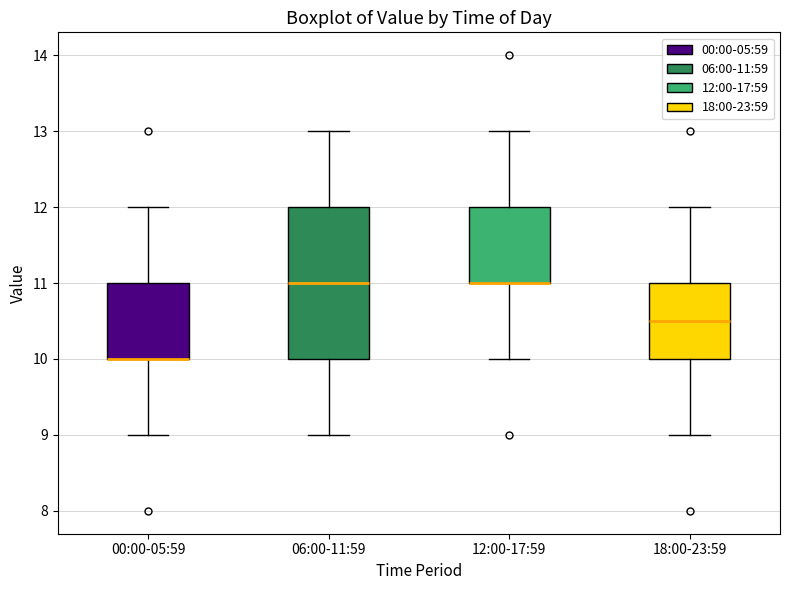

Reading left to right, read every box against the y-axis: the position of its median line, the range the box covers, and the ends of its whiskers. The values are not printed on the chart, so give them approximately, as read against the axis.

00:00-05:59: median 10.0 (drawn on the box's lower edge), box 10.0 to 11.0, whiskers 9.0 to 12.0
06:00-11:59: median 11.0, box 10.0 to 12.0, whiskers 9.0 to 13.0
12:00-17:59: median 11.0 (drawn on the box's lower edge), box 11.0 to 12.0, whiskers 10.0 to 13.0
18:00-23:59: median 10.5, box 10.0 to 11.0, whiskers 9.0 to 12.0